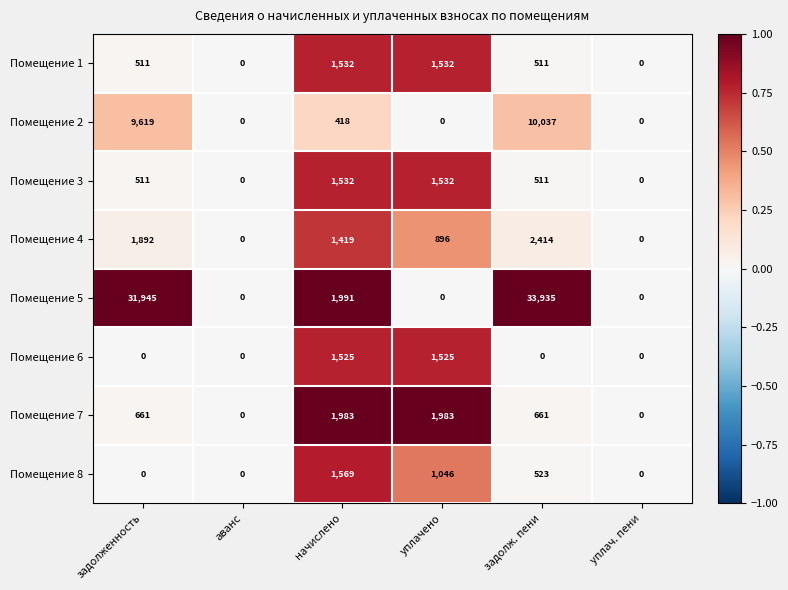

What is the sum of the Помещение 4 values at начислено and уплач. пени?

1419